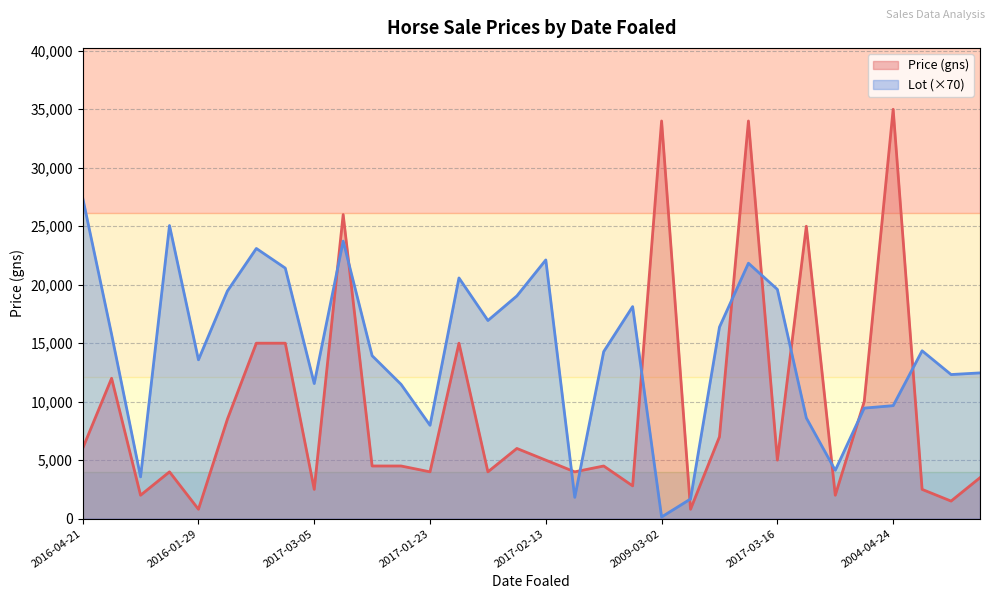

What are all the series names shown in the legend?

Price (gns), Lot (×70)